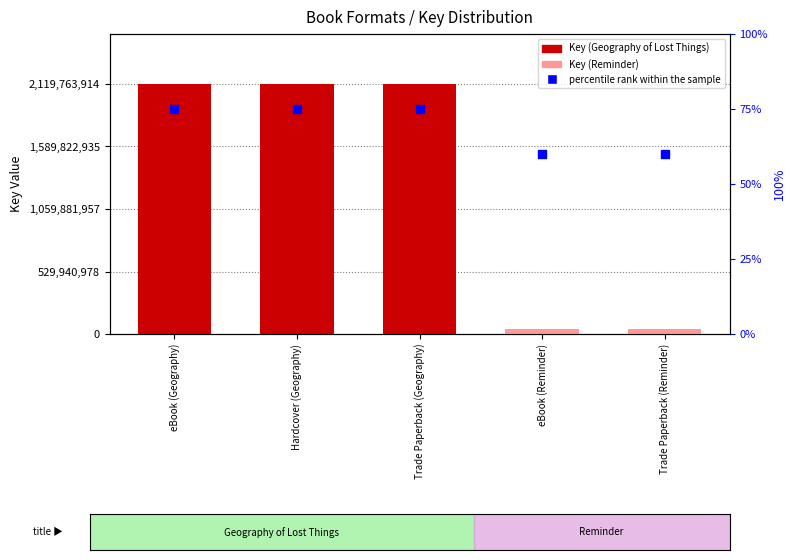

Which series contains the lowest Y value?

percentile rank within the sample